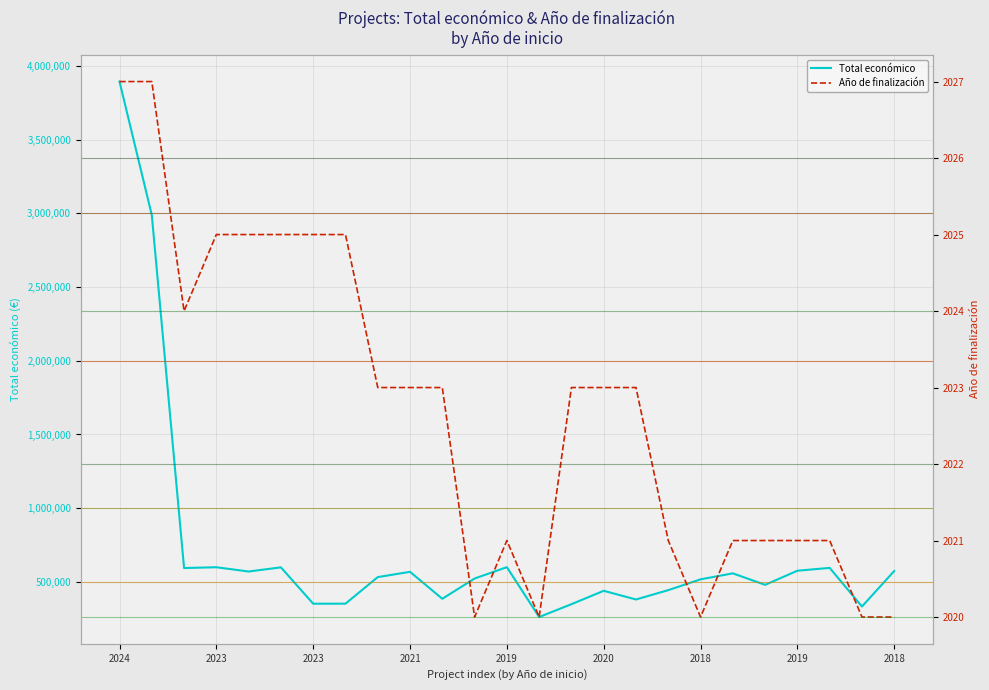

True or false: Año de finalización and Total económico cross at least once.

False